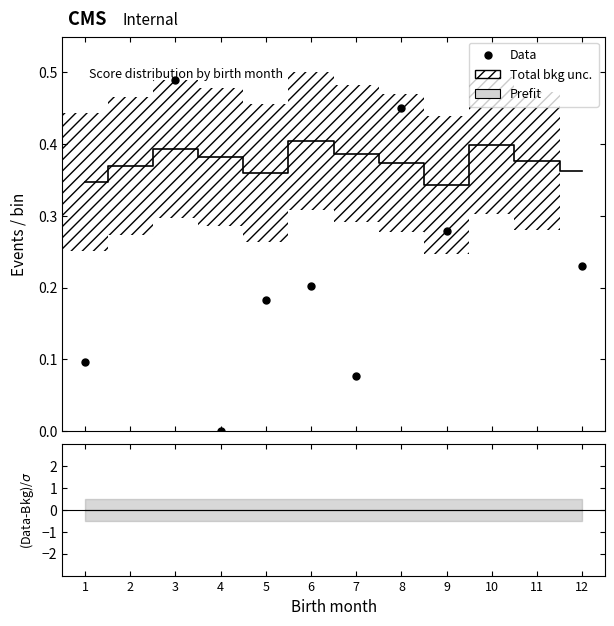

What is the average value of the Data series?

0.3